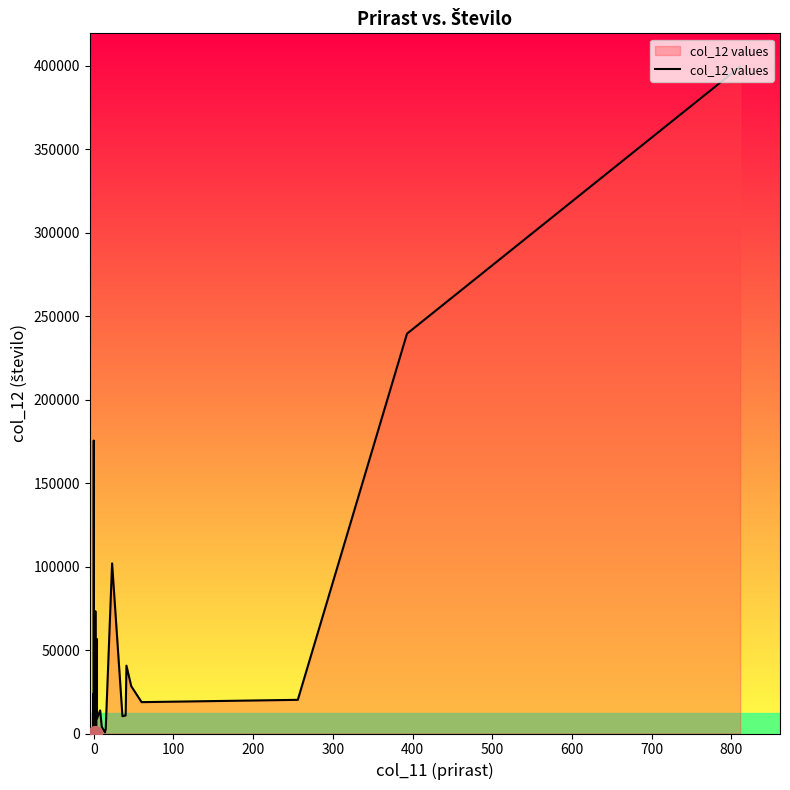

What is the value of the 20th point from the left?

6240